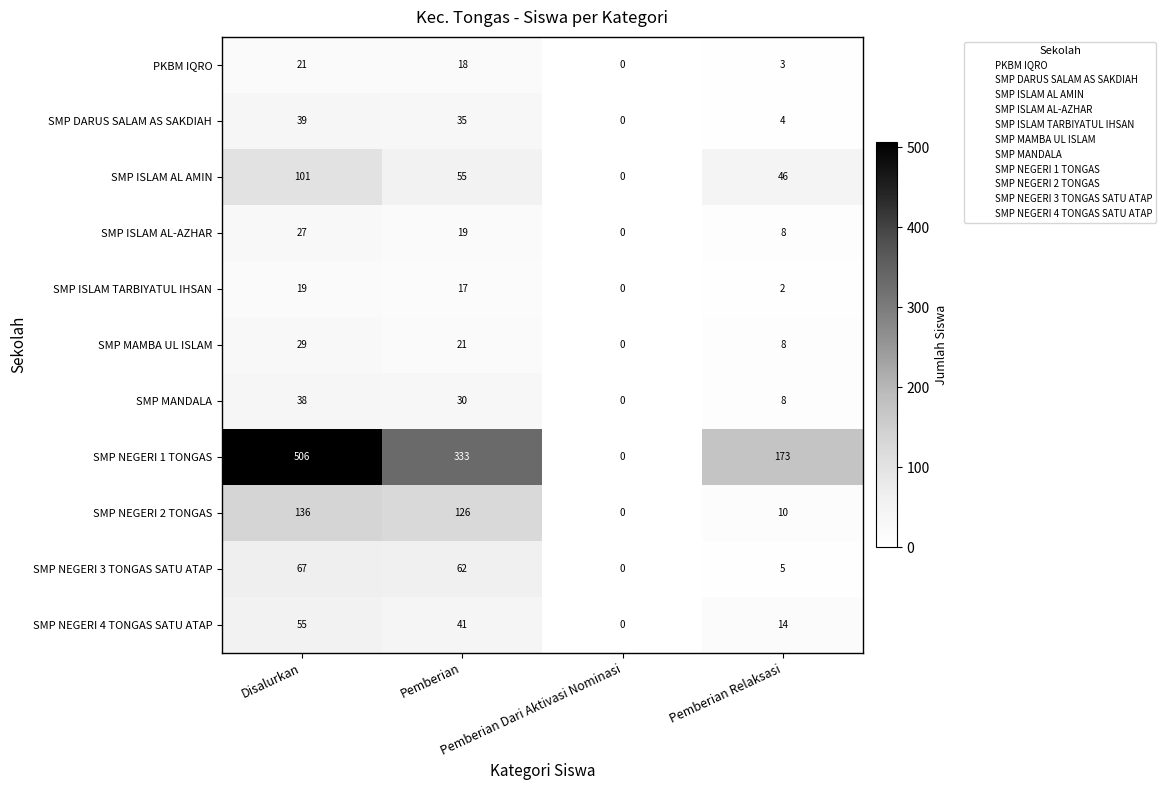

At how many categories does at least one series exceed 136?

3